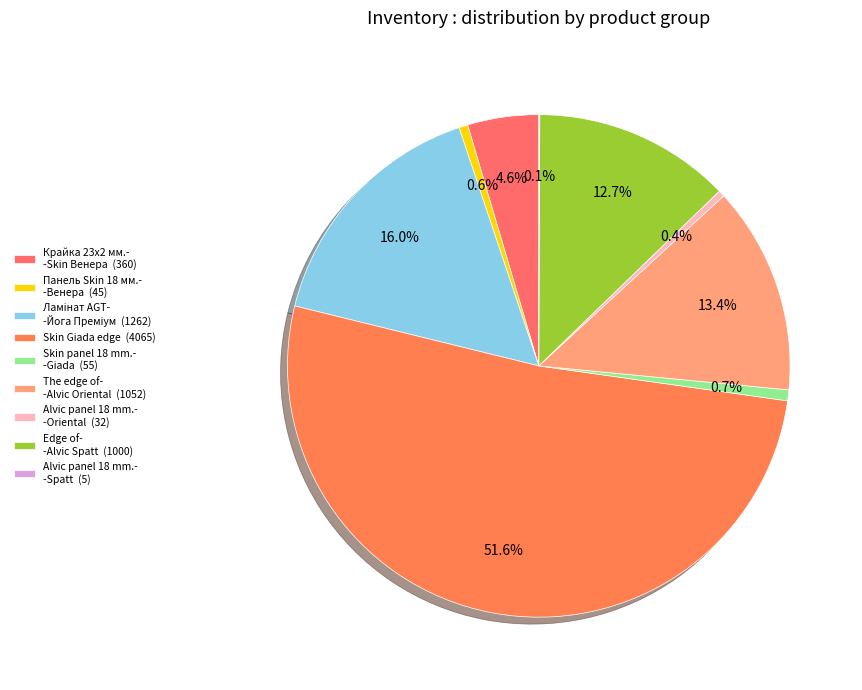

Rank the categories by value from highest to lowest.

Skin Giada edge, Ламінат AGT Йога Преміум, The edge of Alvic Oriental, Edge of Alvic Spatt, Крайка 23x2 мм. Skin Венера, Skin panel 18 mm. Giada, Панель Skin 18 мм. Венера, Alvic panel 18 mm. Oriental, Alvic panel 18 mm. Spatt